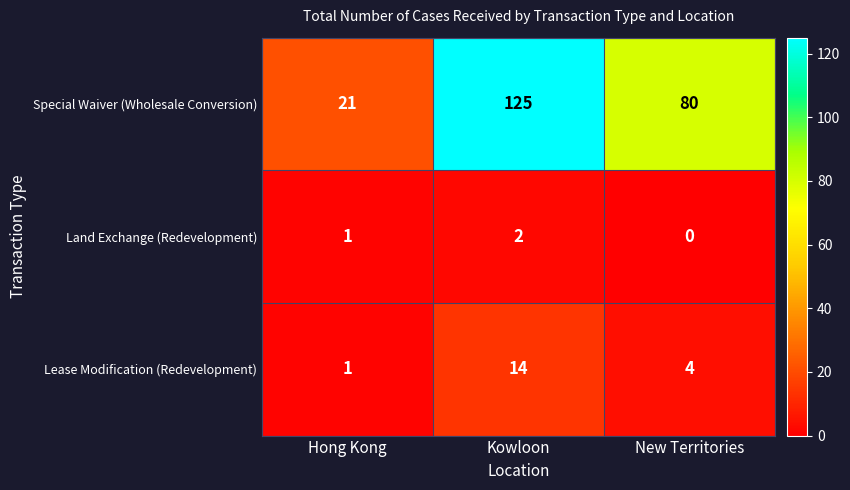

Reading left to right, list all the values displayed in this chart.

Special Waiver (Wholesale Conversion): Hong Kong=21	Kowloon=125	New Territories=80
Land Exchange (Redevelopment): Hong Kong=1	Kowloon=2	New Territories=0
Lease Modification (Redevelopment): Hong Kong=1	Kowloon=14	New Territories=4